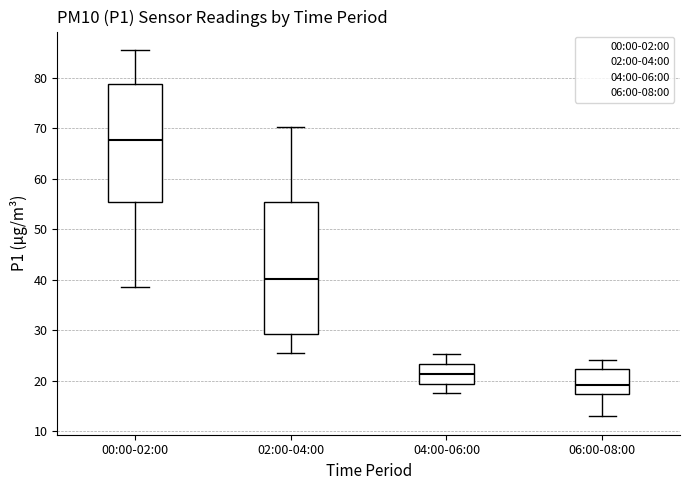

Reading left to right, transcribe this box plot: for each box, give where its median line is, the range the box spans, and where its two whiskers end, as read against the y-axis. The values are not printed on the chart, so give them approximately, as read against the axis.

00:00-02:00: median 68, box 55 to 79, whiskers 39 to 86
02:00-04:00: median 40, box 29 to 55, whiskers 26 to 70
04:00-06:00: median 21, box 19 to 23, whiskers 18 to 25
06:00-08:00: median 19, box 17 to 22, whiskers 13 to 24